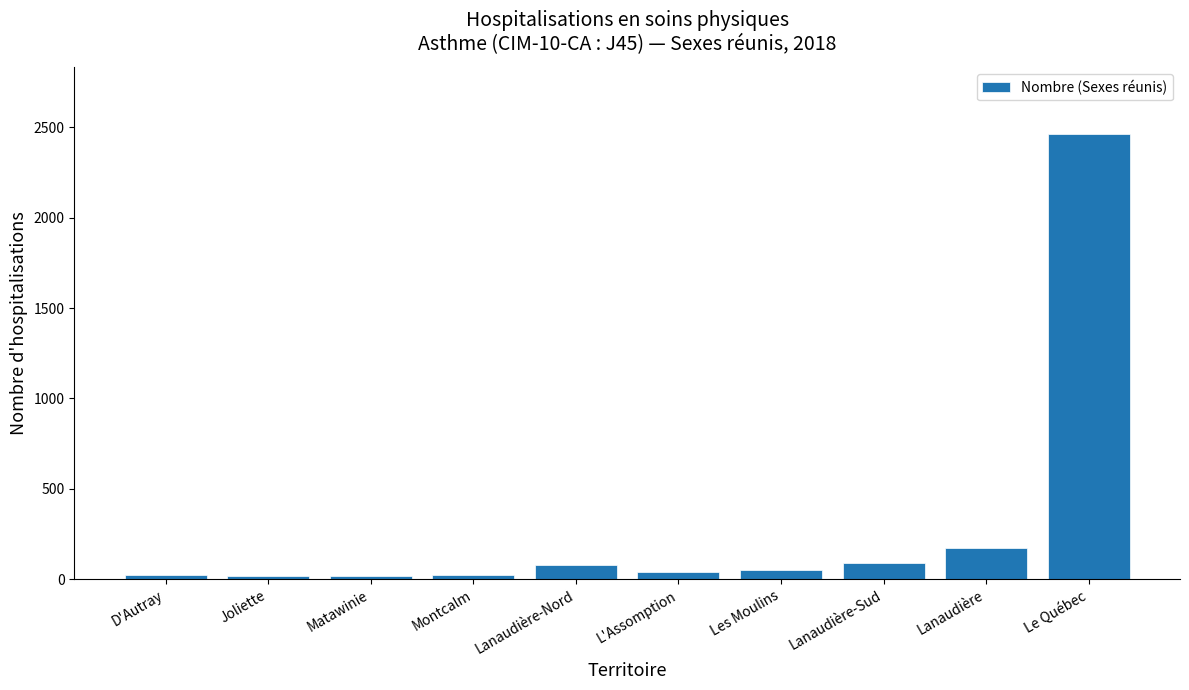

What is the average value?

298